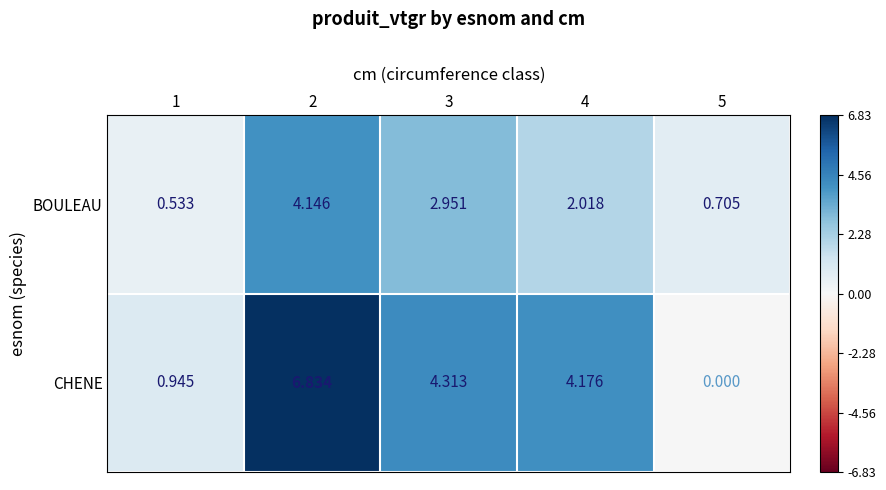

List the series in order of their peak value, highest first.

CHENE, BOULEAU